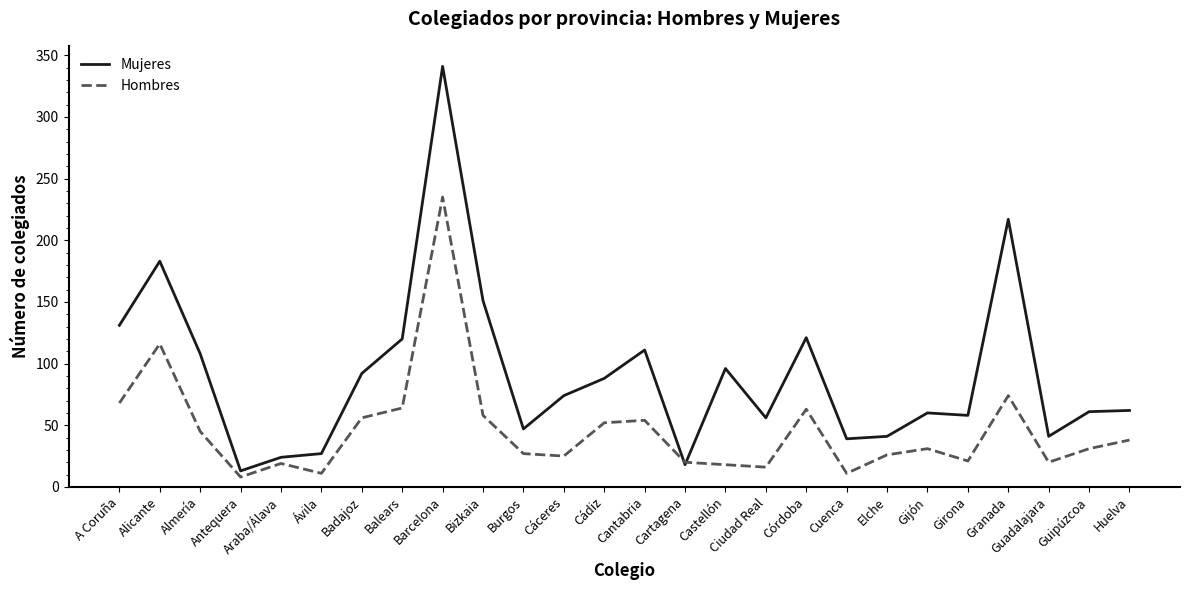

True or false: Hombres has a value of 31 at Guipúzcoa.

True